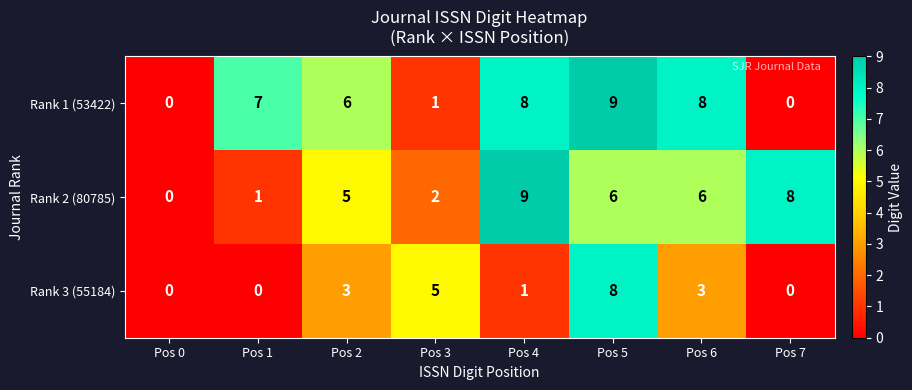

How many Rank 3 (55184) values are between 0 and 5?

7